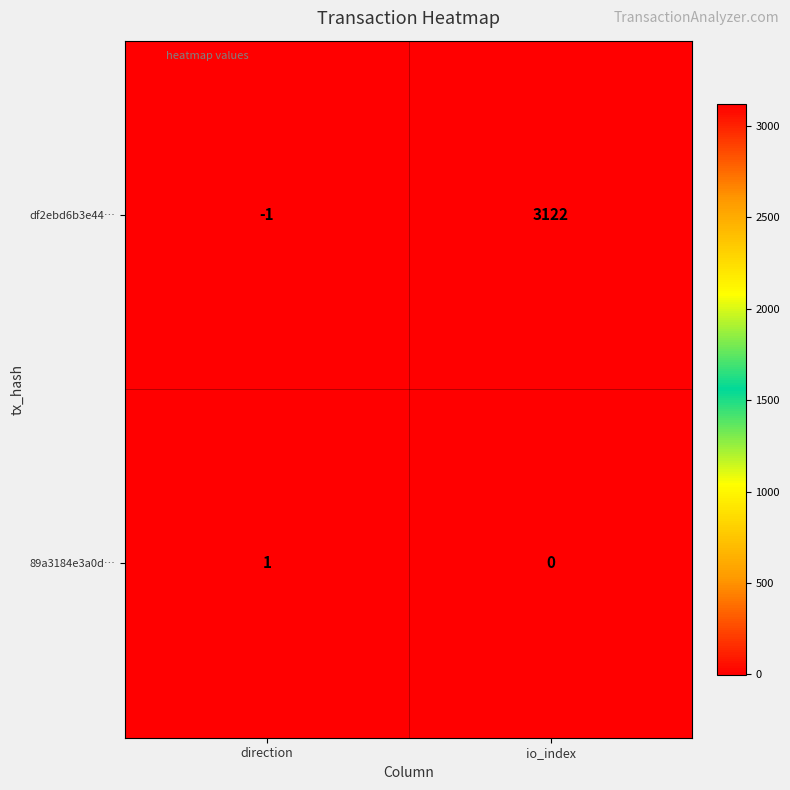

The 89a3184e3a0d… series shows 2 at direction. True or false?

False